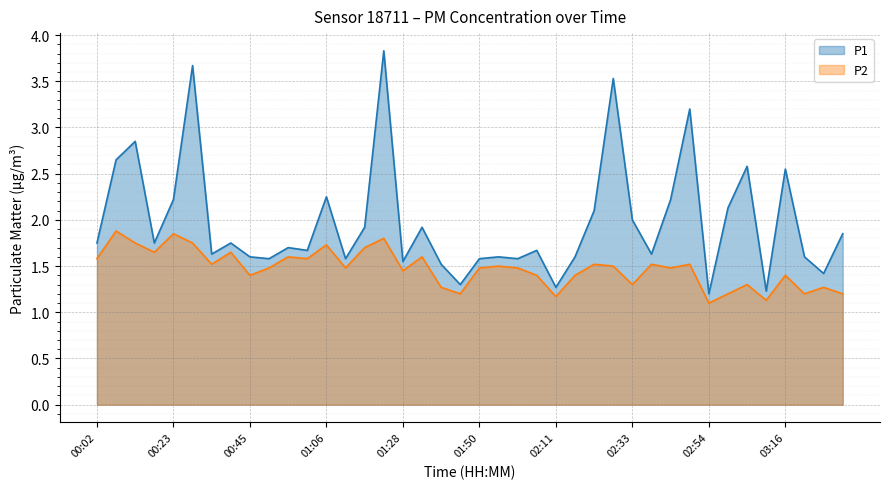

Which series has the largest total across all categories?

P1